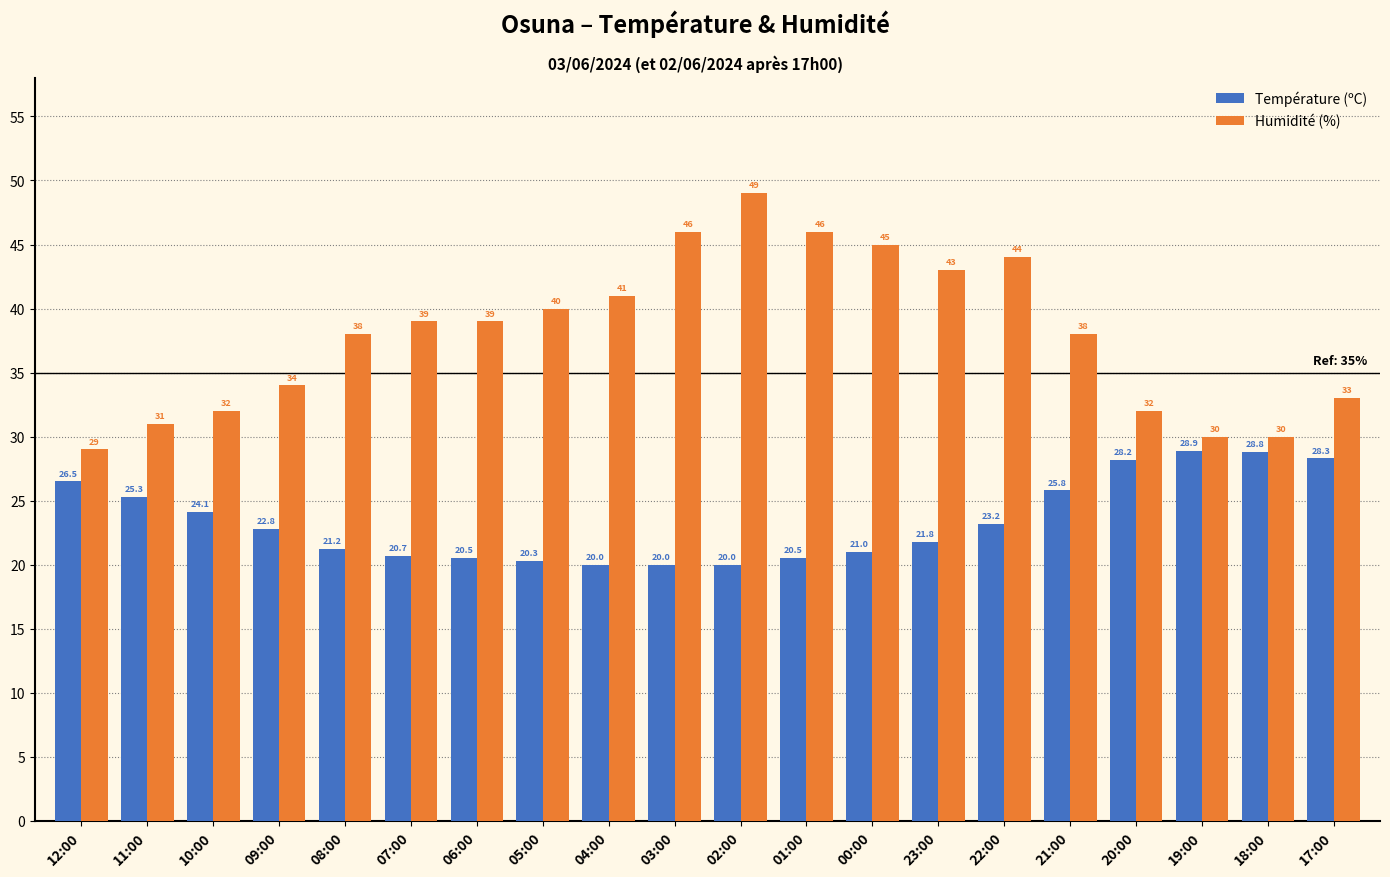

List the series in order of their overall mean, highest first.

Humidité (%), Température (ºC)